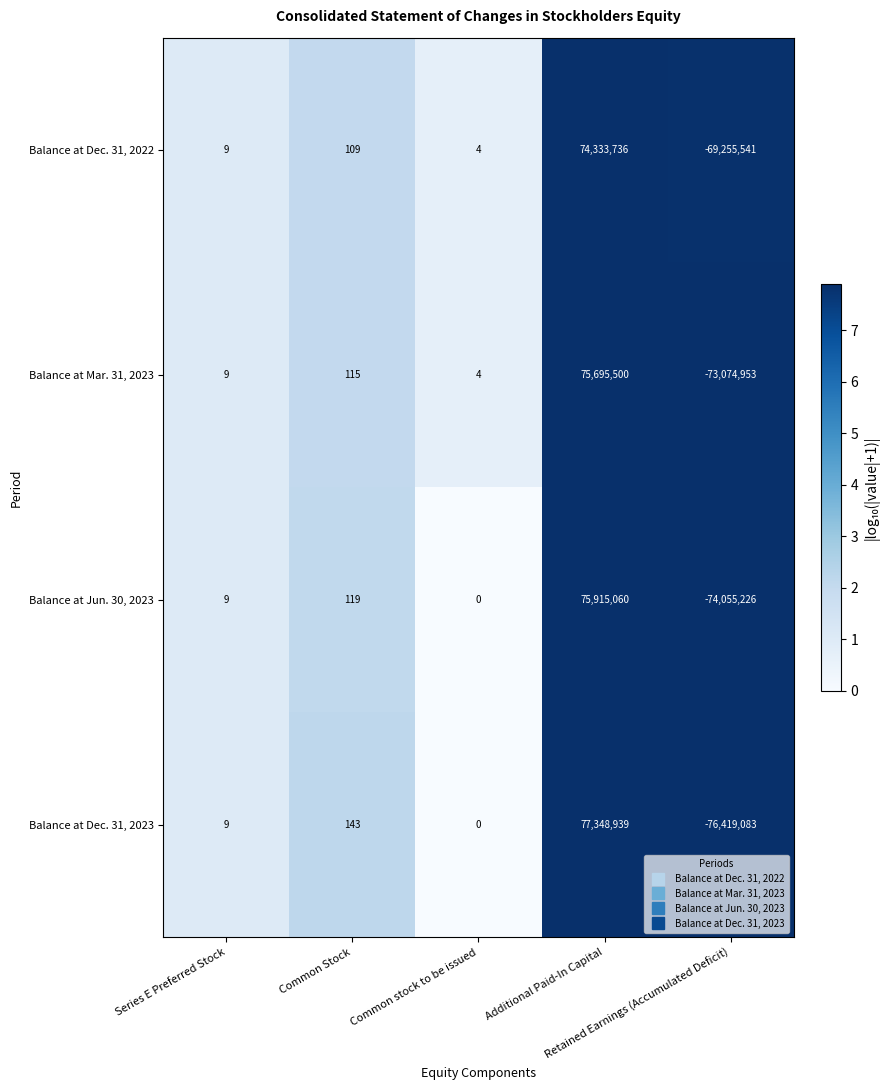

How many values in Balance at Jun. 30, 2023 are below zero?

1